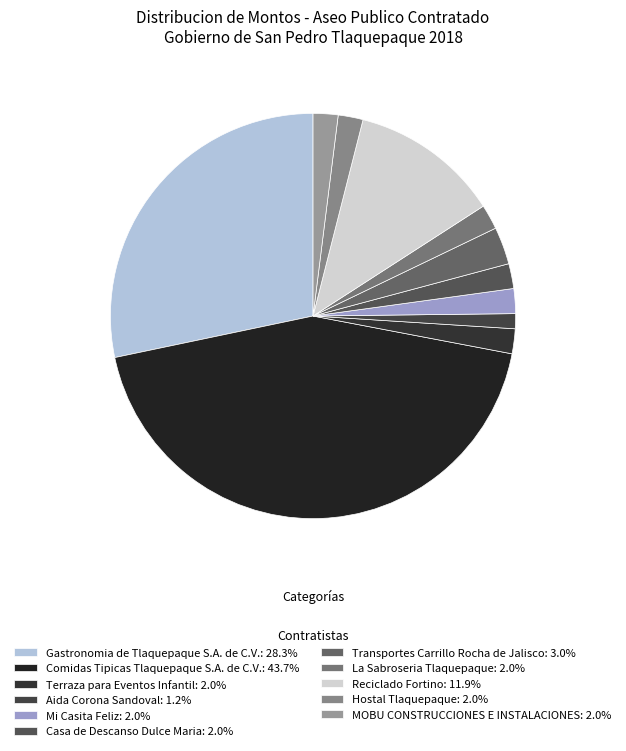

Is it true that Casa de Descanso Dulce Maria is 11% of the pie?

False